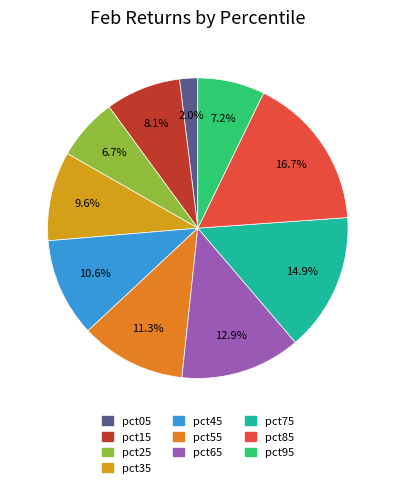

Which category has the smallest portion of the pie?

pct05